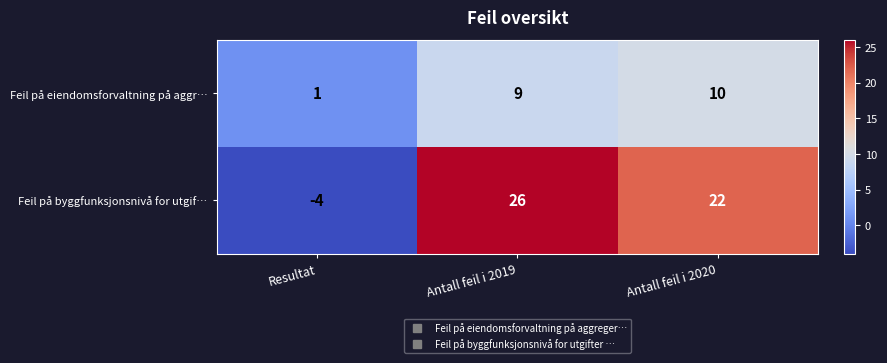

Rank the series at Resultat from lowest to highest value.

Feil på byggfunksjonsnivå for utgif…, Feil på eiendomsforvaltning på aggr…